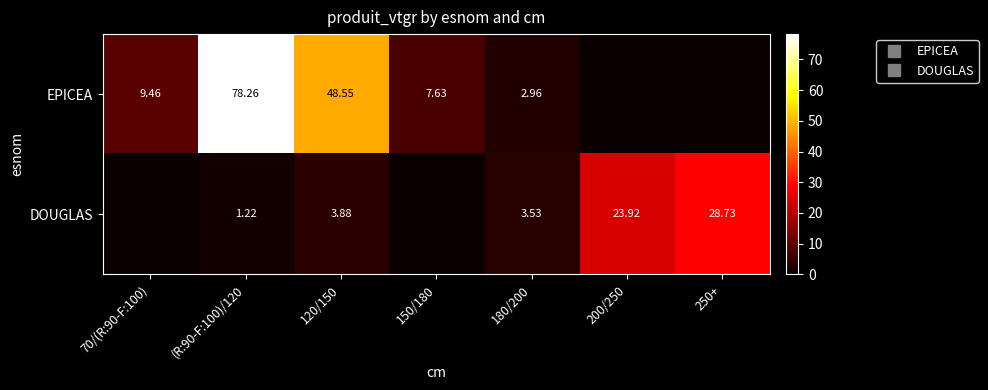

At which label is EPICEA closest to 39?

120/150